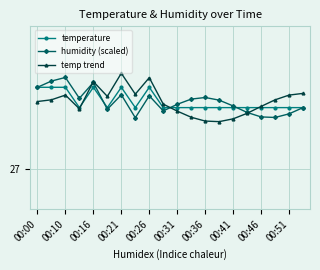

What are all the series names shown in the legend?

temperature, humidity (scaled), temp trend